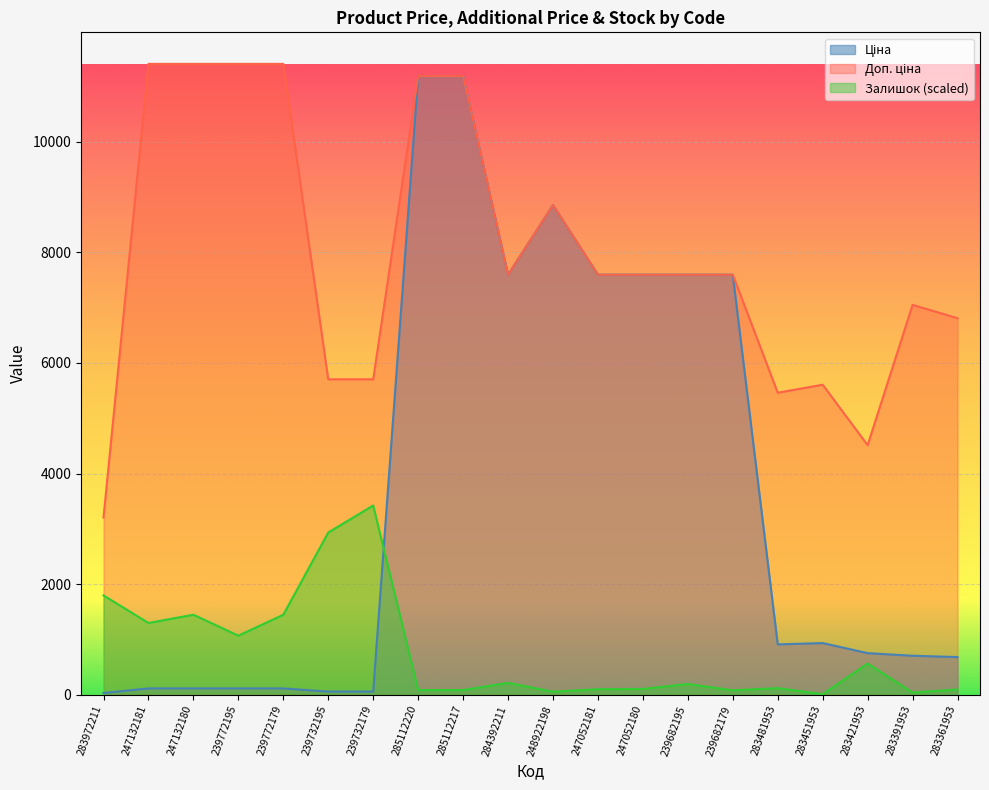

What is the difference between the highest and lowest values at 283972211?

3172.9